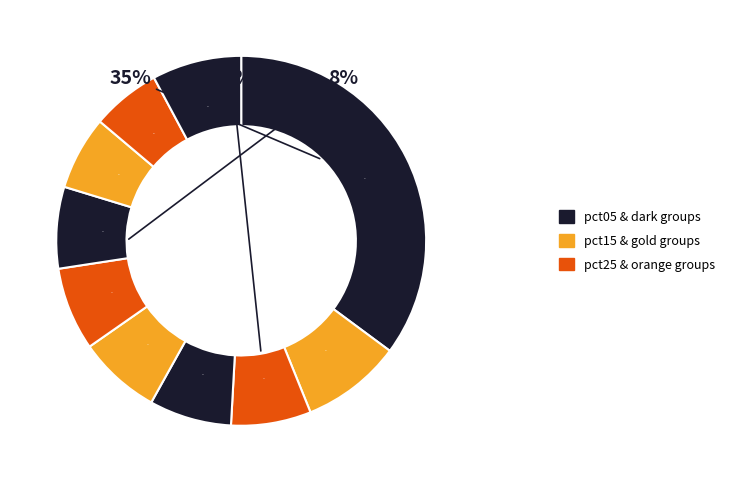

Count the number of slices in the pie.

10